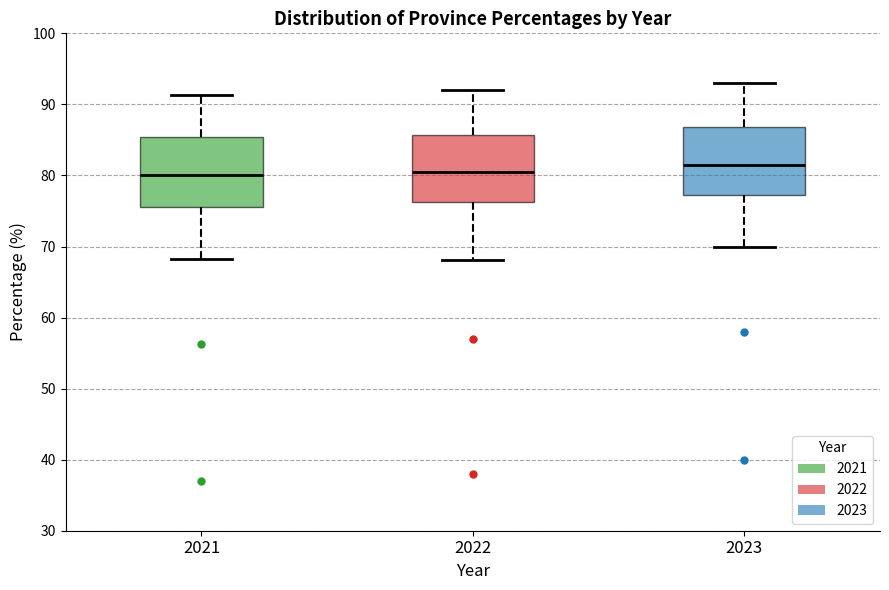

Reading left to right, read every box against the y-axis: the position of its median line, the range the box covers, and the ends of its whiskers. The values are not printed on the chart, so give them approximately, as read against the axis.

2021: median 80, box 76 to 85, whiskers 68 to 91
2022: median 81, box 76 to 86, whiskers 68 to 92
2023: median 82, box 77 to 87, whiskers 70 to 93